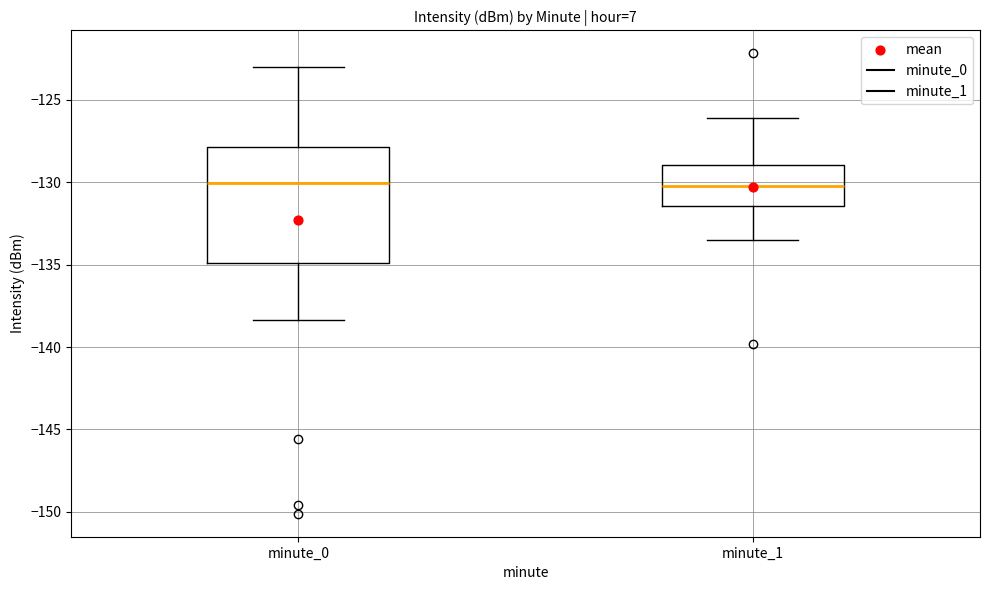

Reading left to right, read every box against the y-axis: the position of its median line, the range the box covers, and the ends of its whiskers. The values are not printed on the chart, so give them approximately, as read against the axis.

minute_0: median -130.0, box -135.0 to -128.0, whiskers -138.5 to -123.0
minute_1: median -130.0, box -131.5 to -129.0, whiskers -133.5 to -126.0